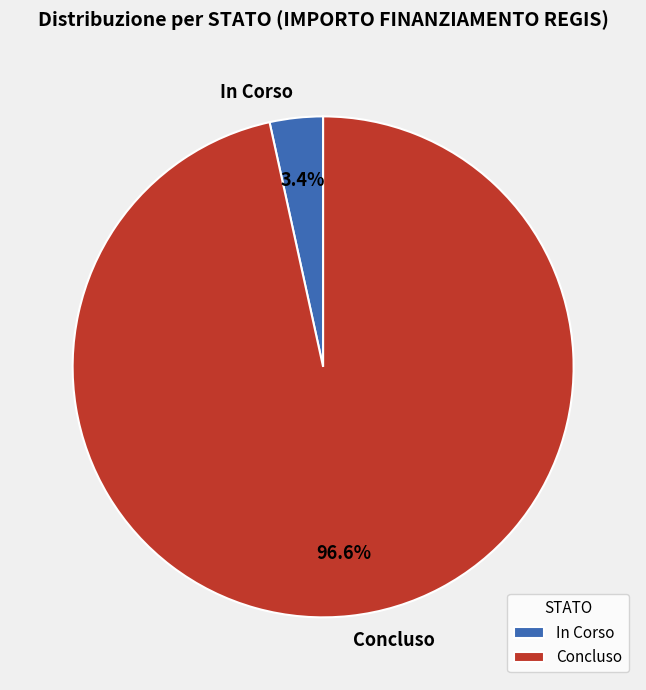

Which has a higher value, Concluso or In Corso?

Concluso